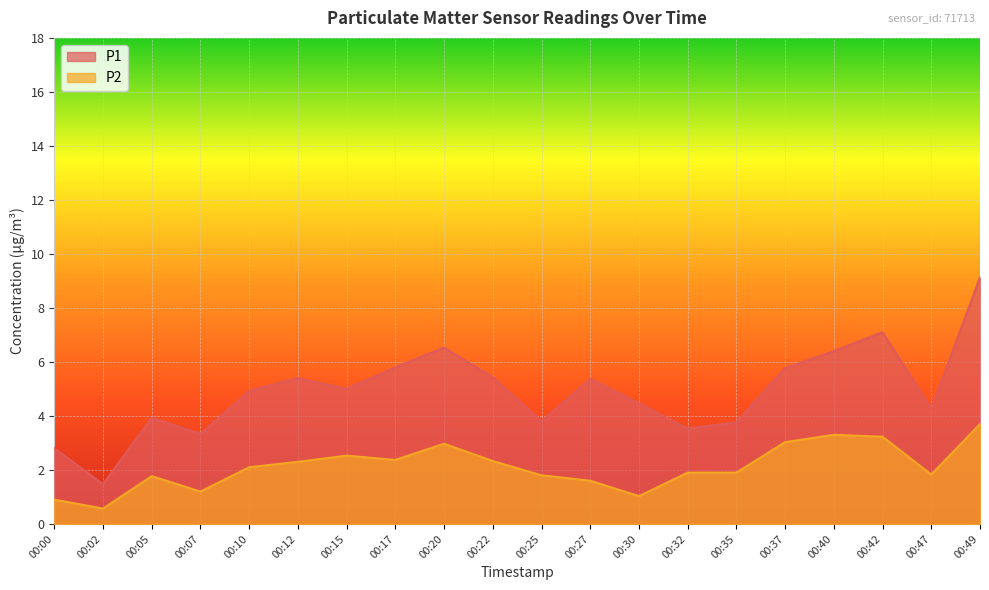

True or false: P1 has a value of 1.8 at 00:07.

False